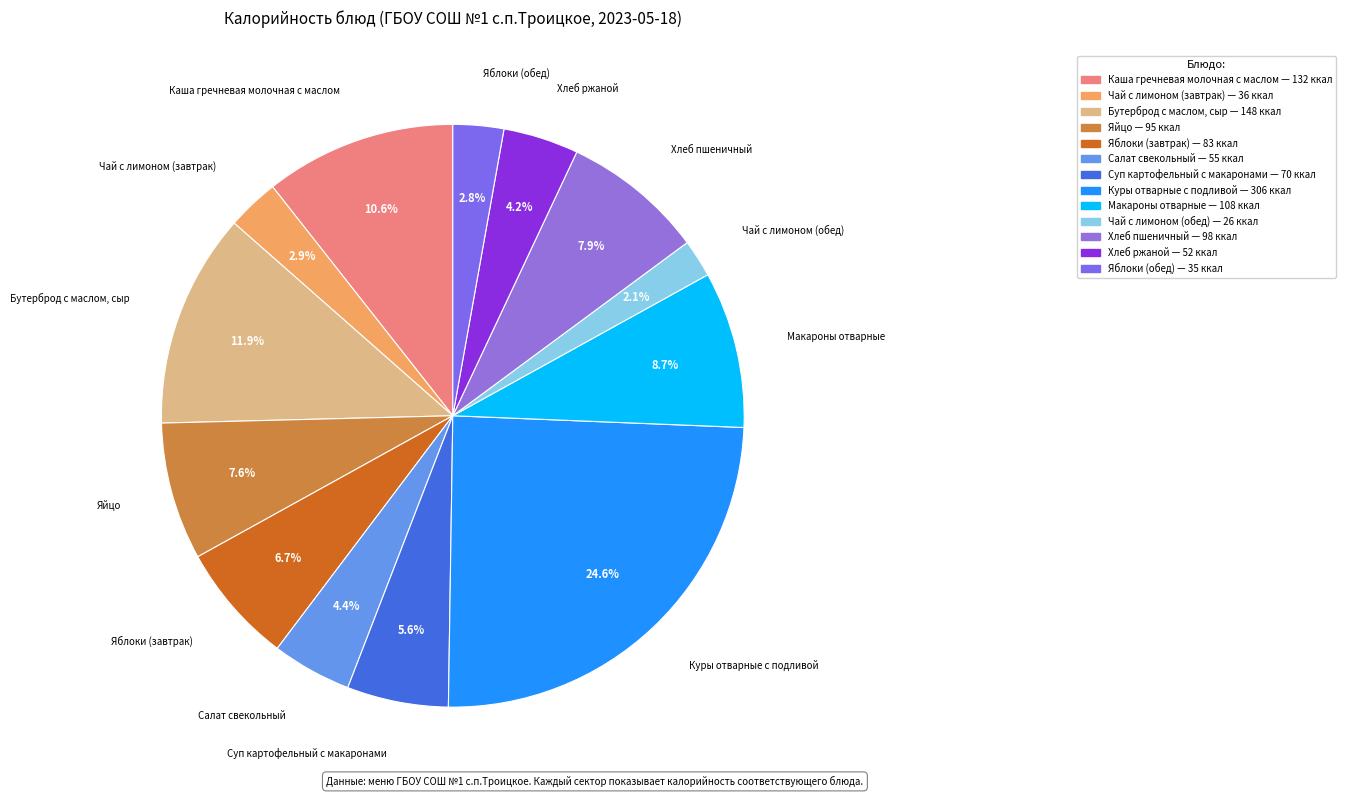

What percentage is the Бутерброд с маслом, сыр slice, to the nearest percent?

12%